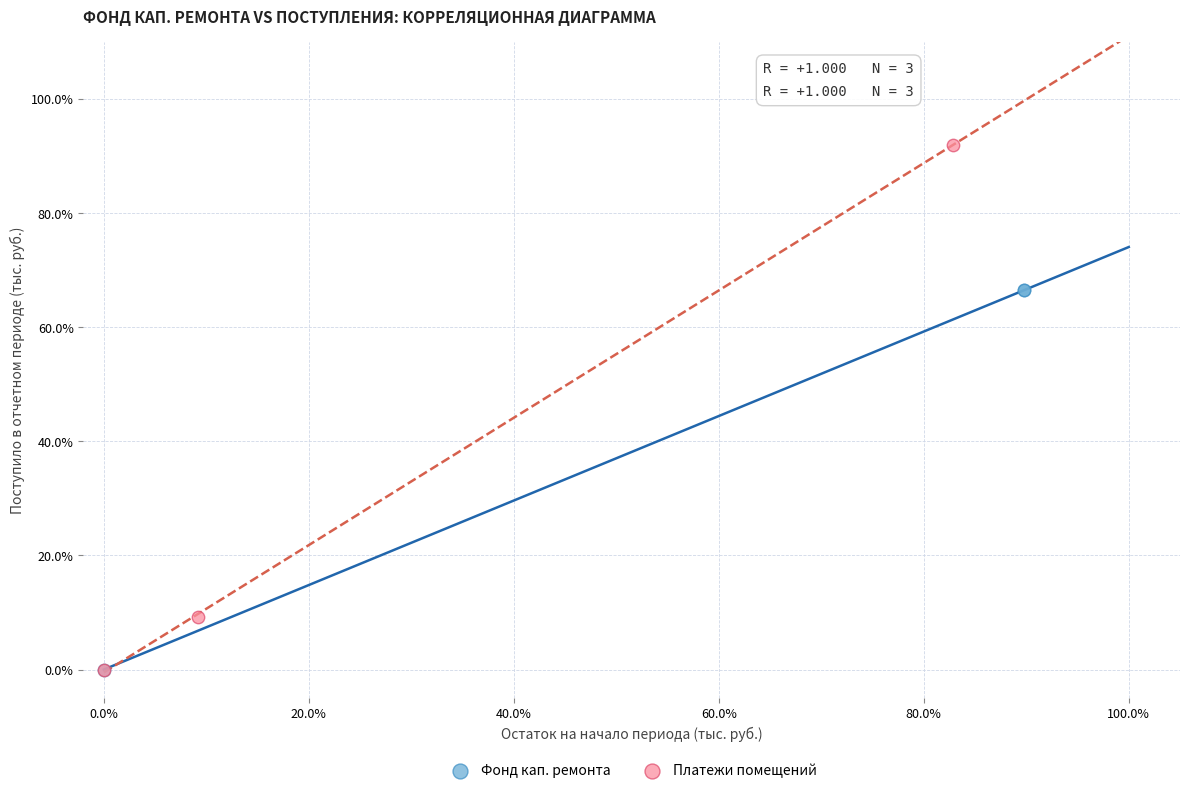

What are all the series names shown in the legend?

Фонд кап. ремонта, Платежи помещений